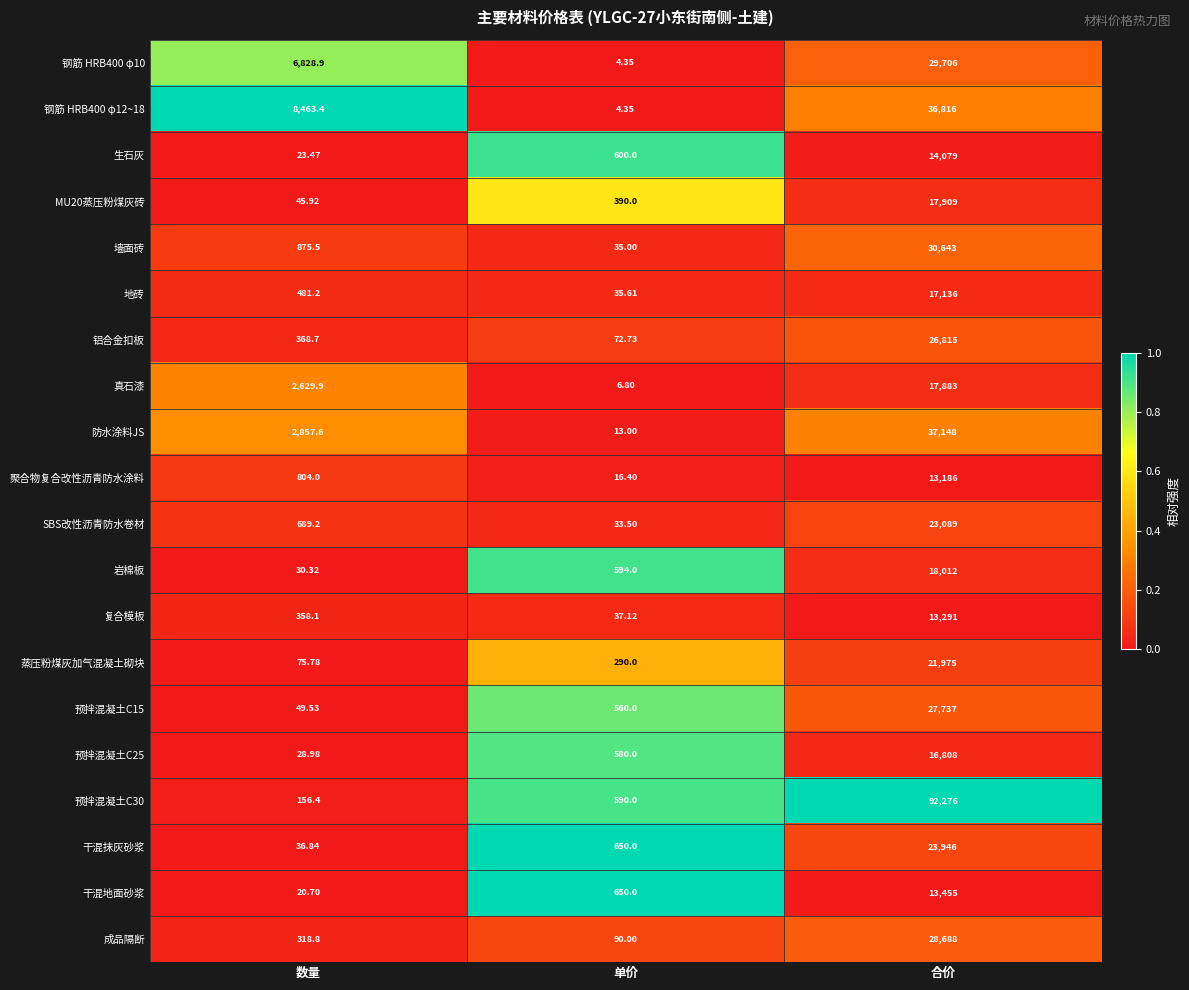

Which category has the lowest value across all series?

单价